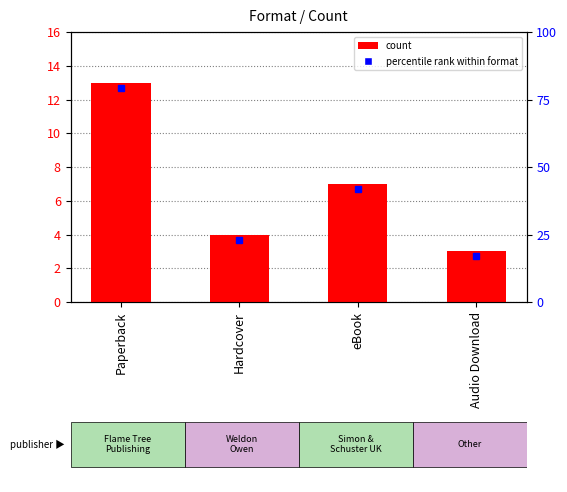

Which label corresponds to the largest value in the chart?

Paperback